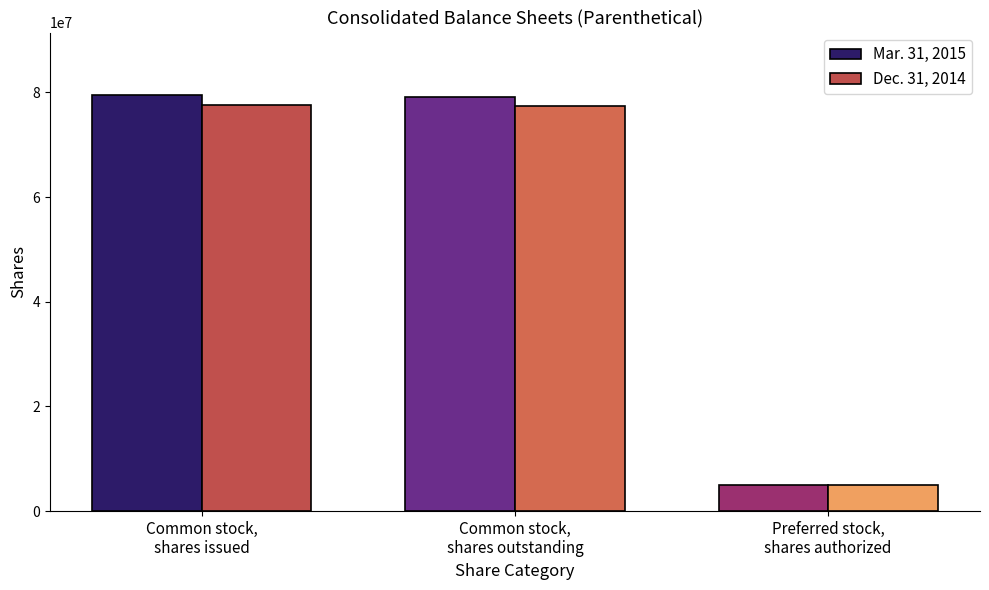

Which series changed the most between Common stock,
shares outstanding and Preferred stock,
shares authorized?

Mar. 31, 2015